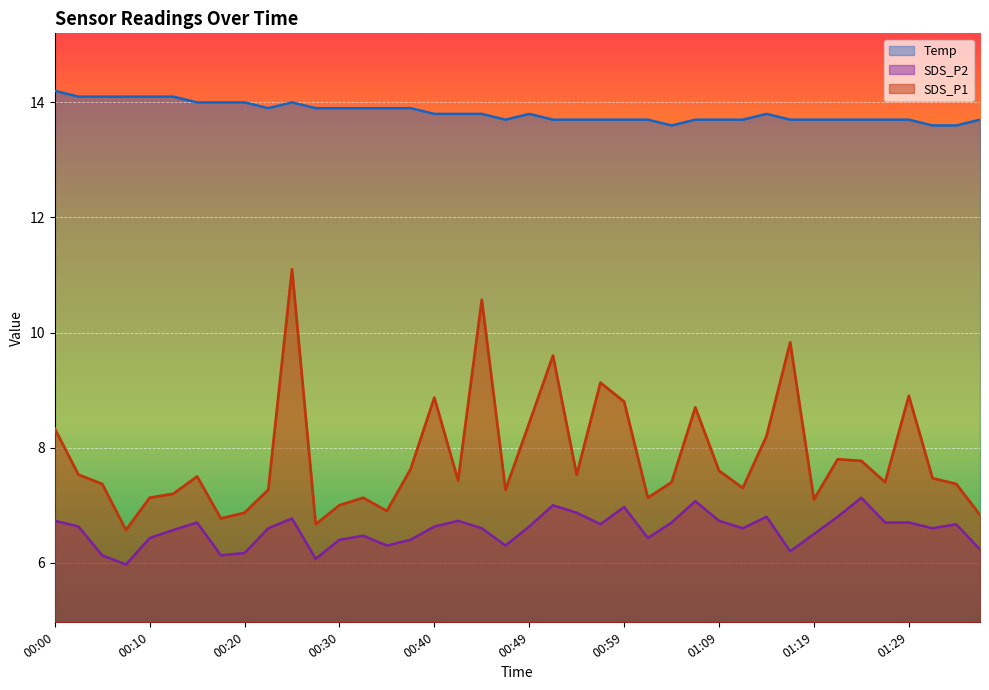

What is the value of the SDS_P1 point at the 25th from the left?

8.8